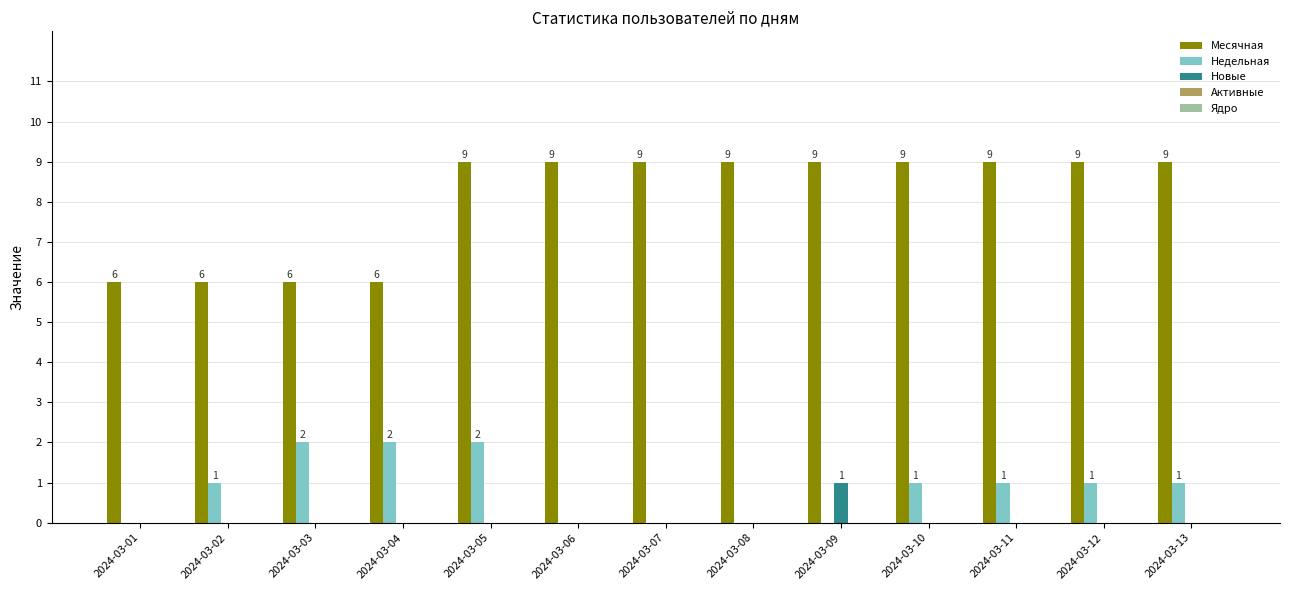

How many Месячная values are between 6 and 9?

13